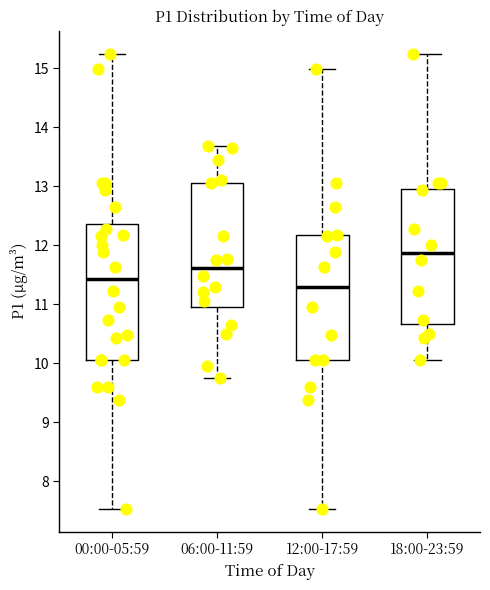

Where does the median line of the box for 00:00-05:59 sit on the y-axis? The values are not printed on the chart, so give them approximately, as read against the axis.

11.4